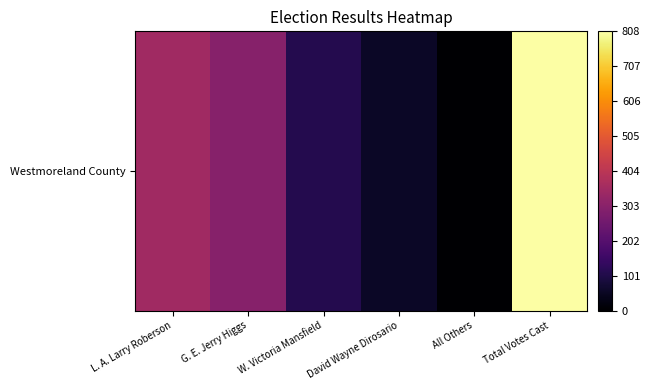

Is it true that the value at L. A. Larry Roberson is 243?

False